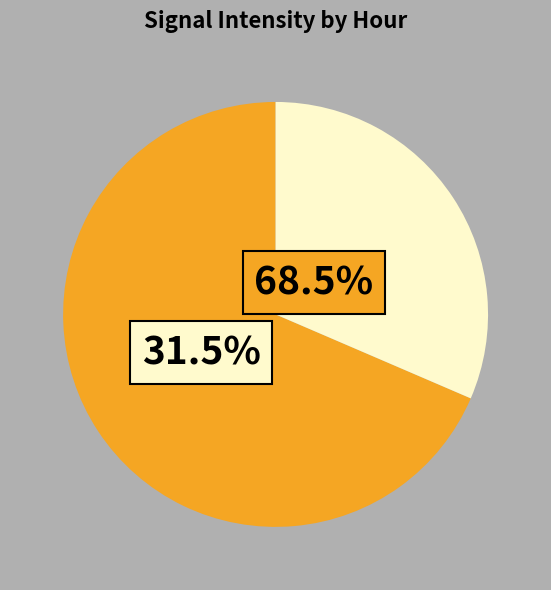

Is there any slice that represents more than half of the pie?

Yes